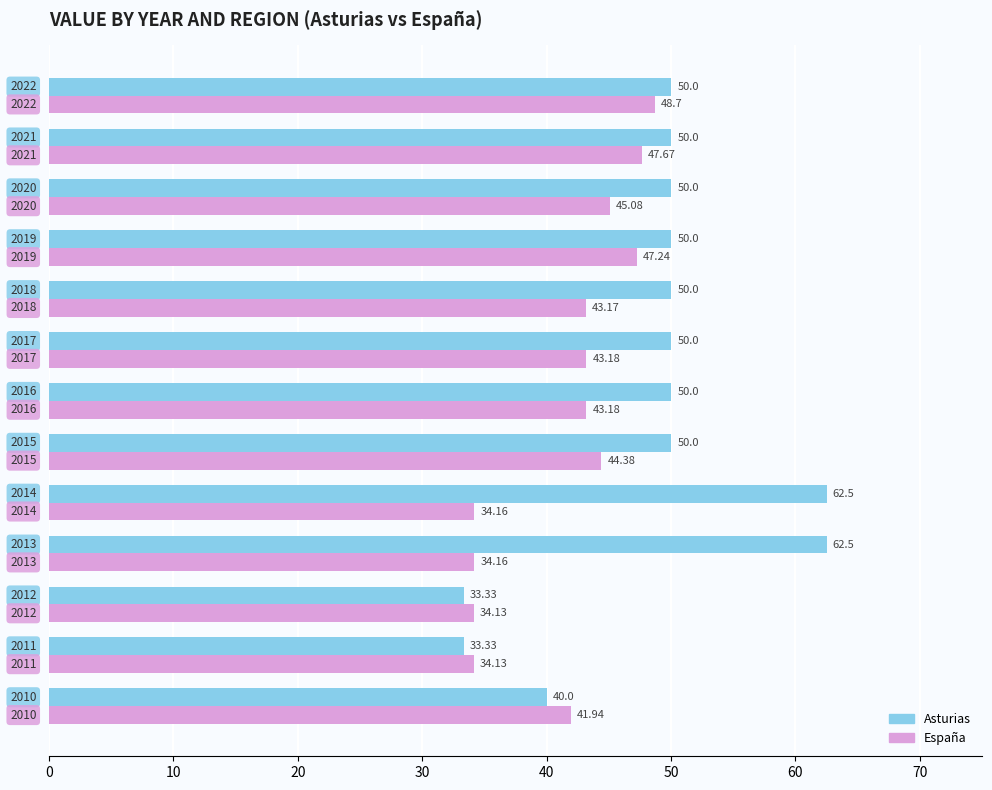

Which series has the largest total across all categories?

Asturias